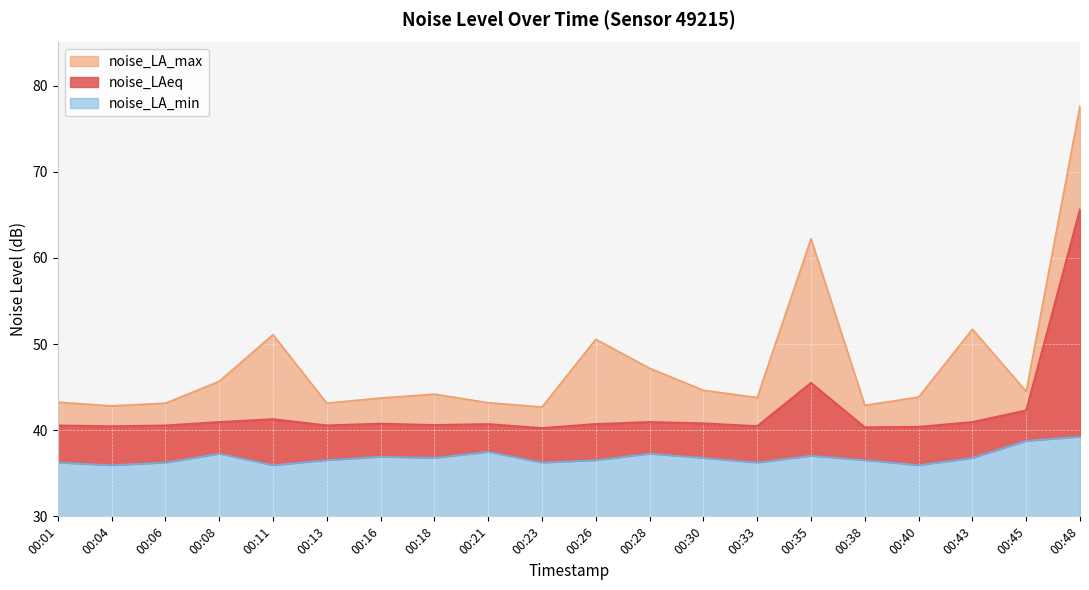

True or false: noise_LA_min and noise_LA_max intersect in this chart.

False